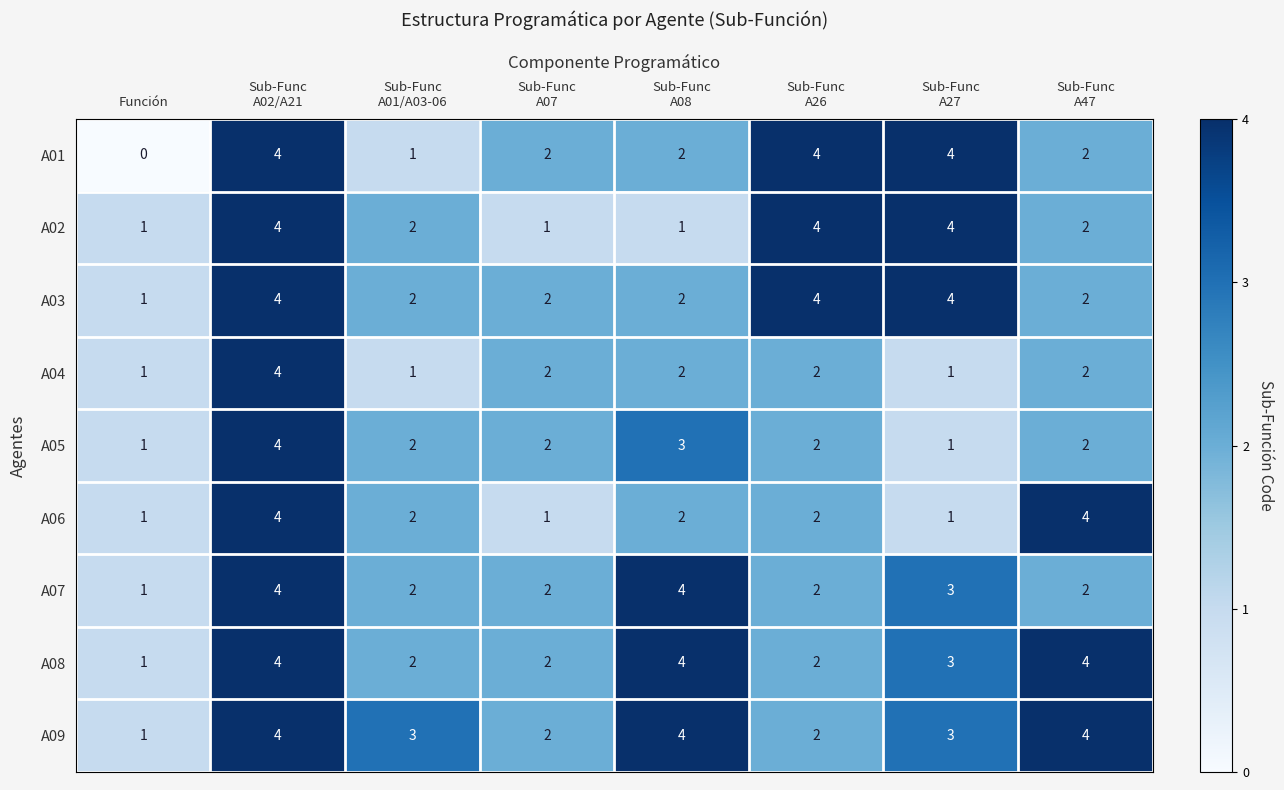

What is the maximum value for A08?

4